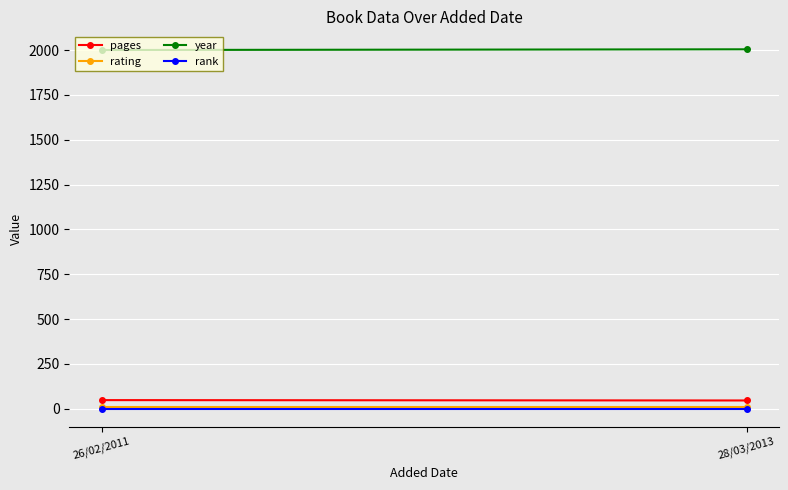

How many lines are shown in the chart?

4